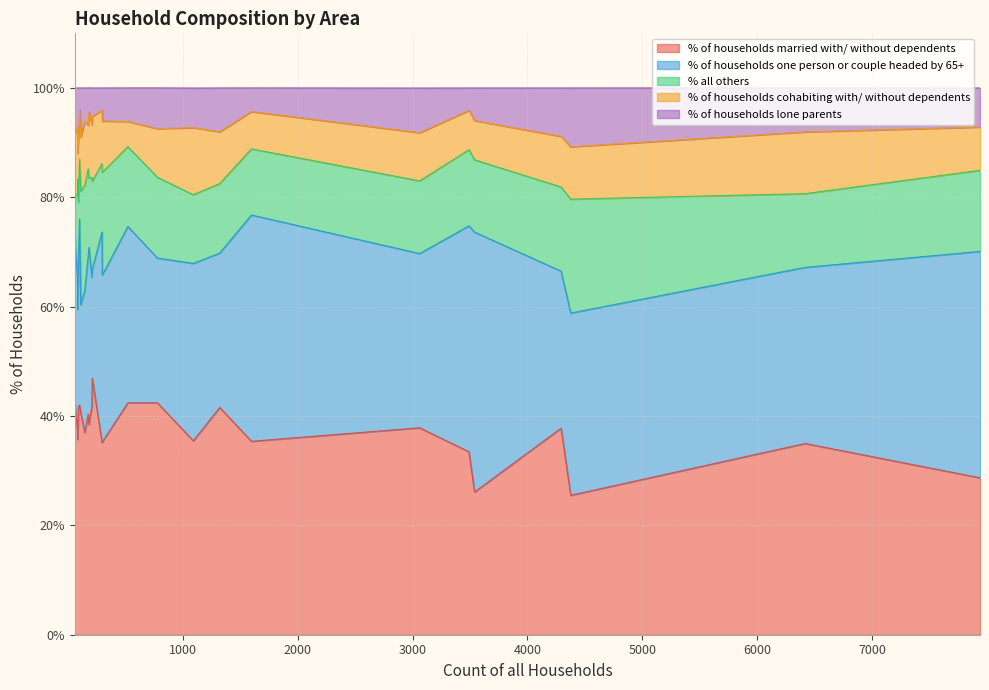

What are all the series names shown in the legend?

% of households married with/ without dependents, % of households one person or couple headed by 65+, % all others, % of households cohabiting with/ without dependents, % of households lone parents